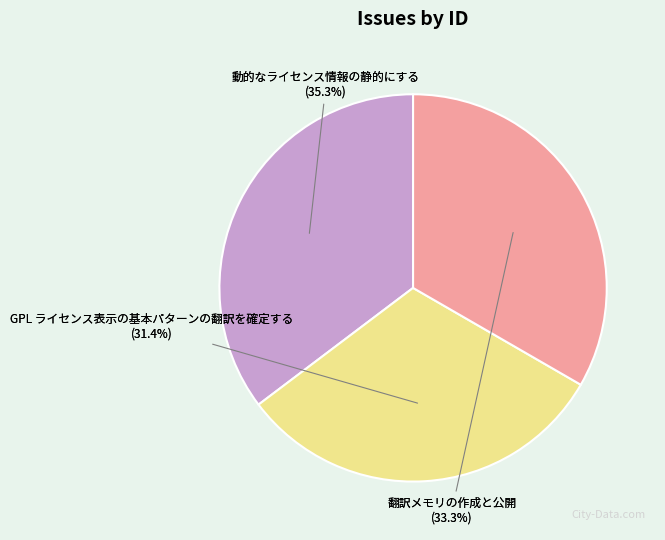

Between 動的なライセンス情報の静的にする and GPL ライセンス表示の基本パターンの翻訳を確定する, which is larger?

動的なライセンス情報の静的にする